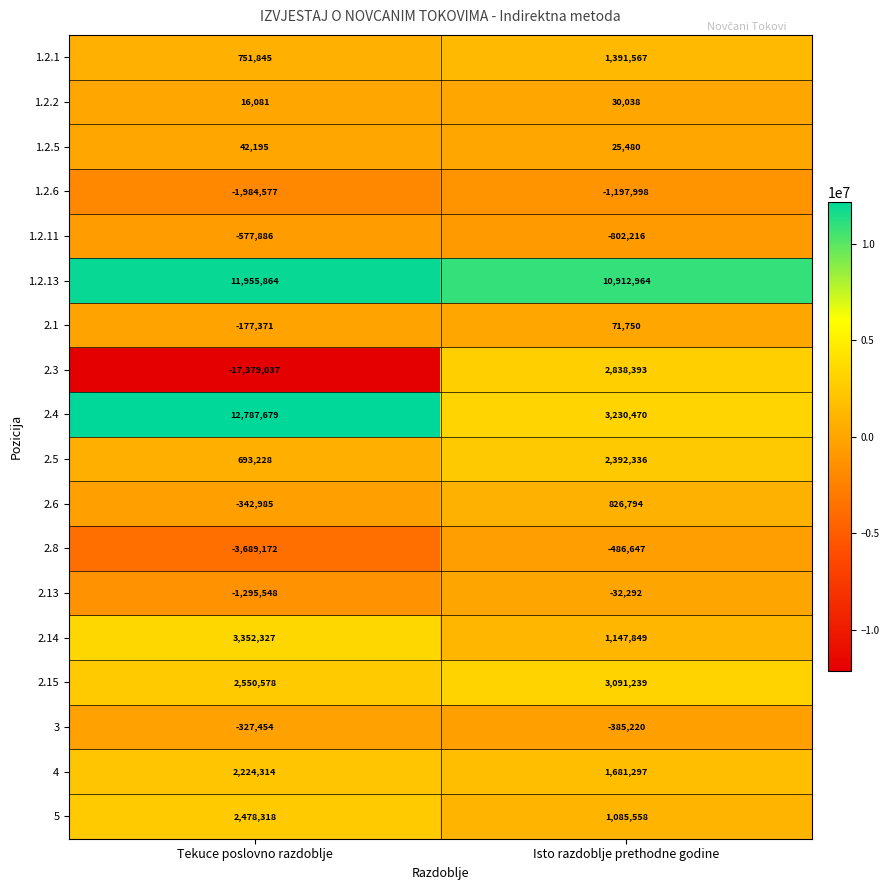

What is the difference between the highest and lowest values at Isto razdoblje prethodne godine?

12110962